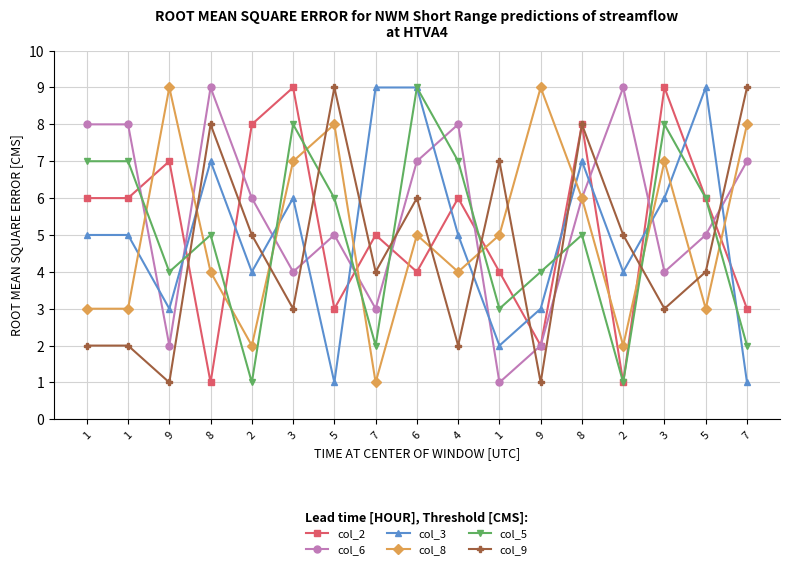

What is the sum of the col_3 values at 7 and 3?

7